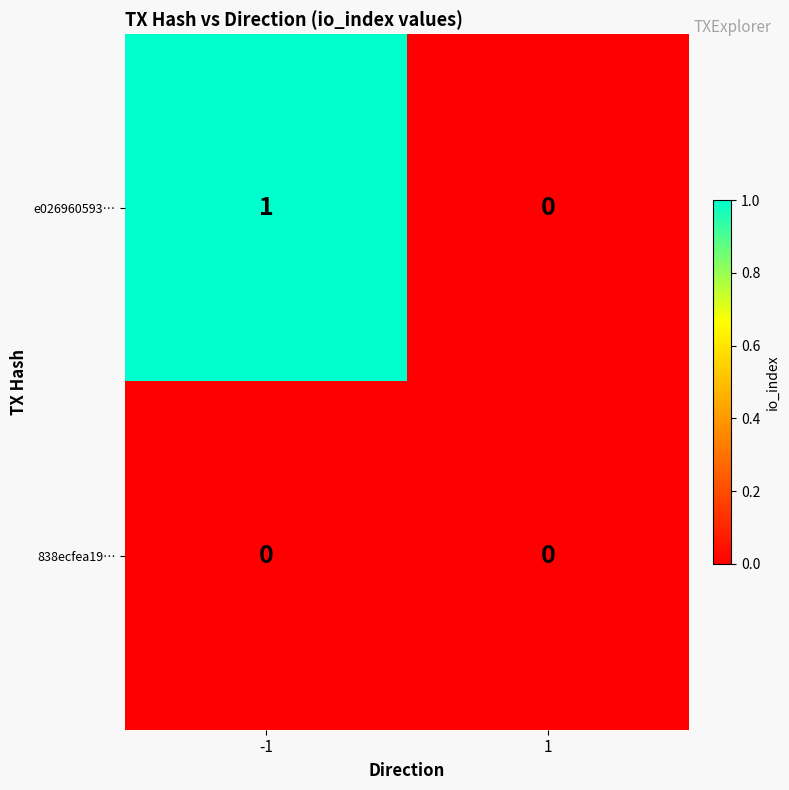

Between -1 and 1, which series saw the biggest shift?

e026960593…